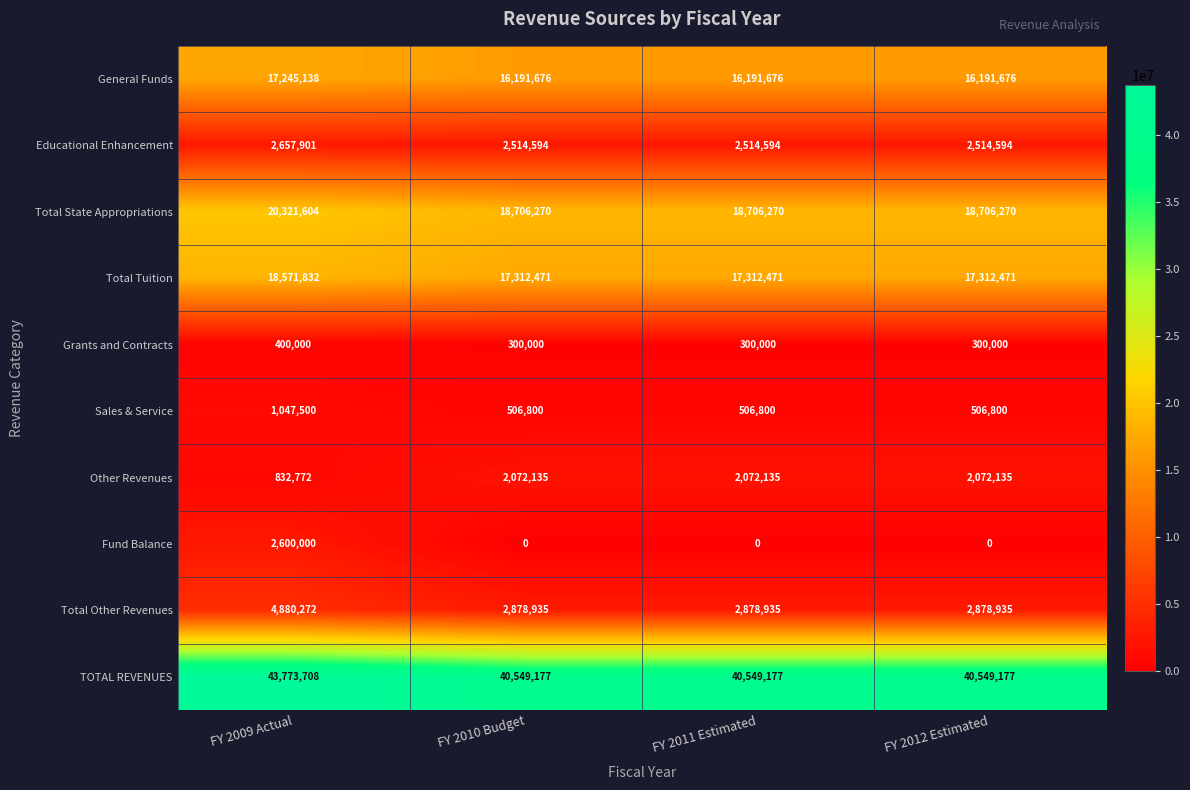

What is the spread (max minus min) of values at FY 2010 Budget?

40549177